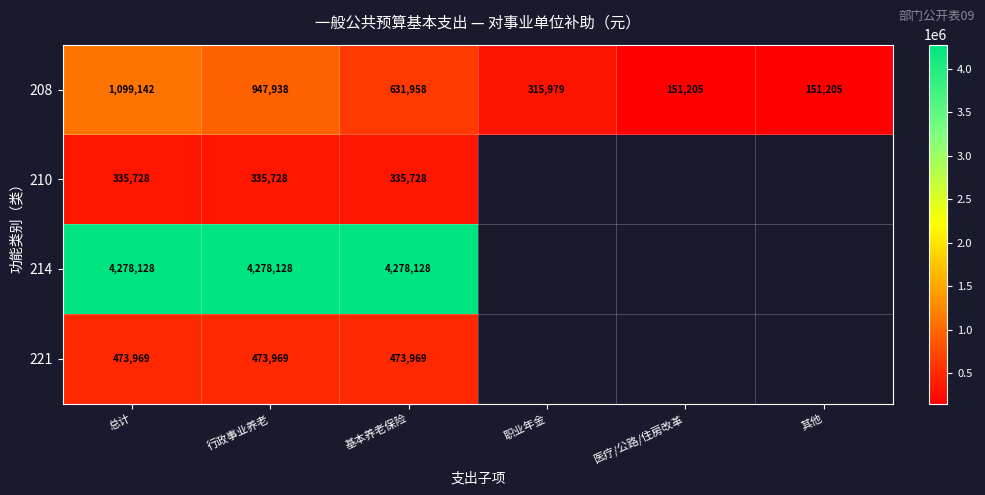

What is the total value across all series at 总计?

6186967.0